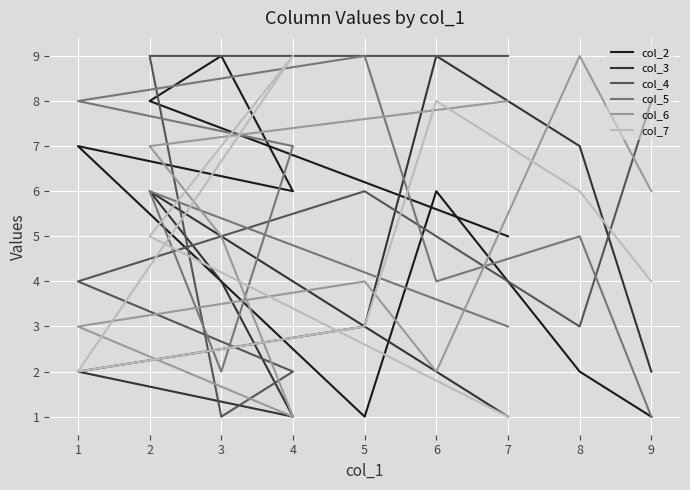

Which series changed the most between 1 and 2?

col_4